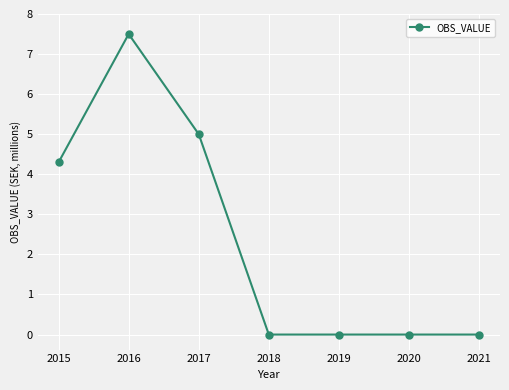

What is the value of the 3rd point from the left?

5.0